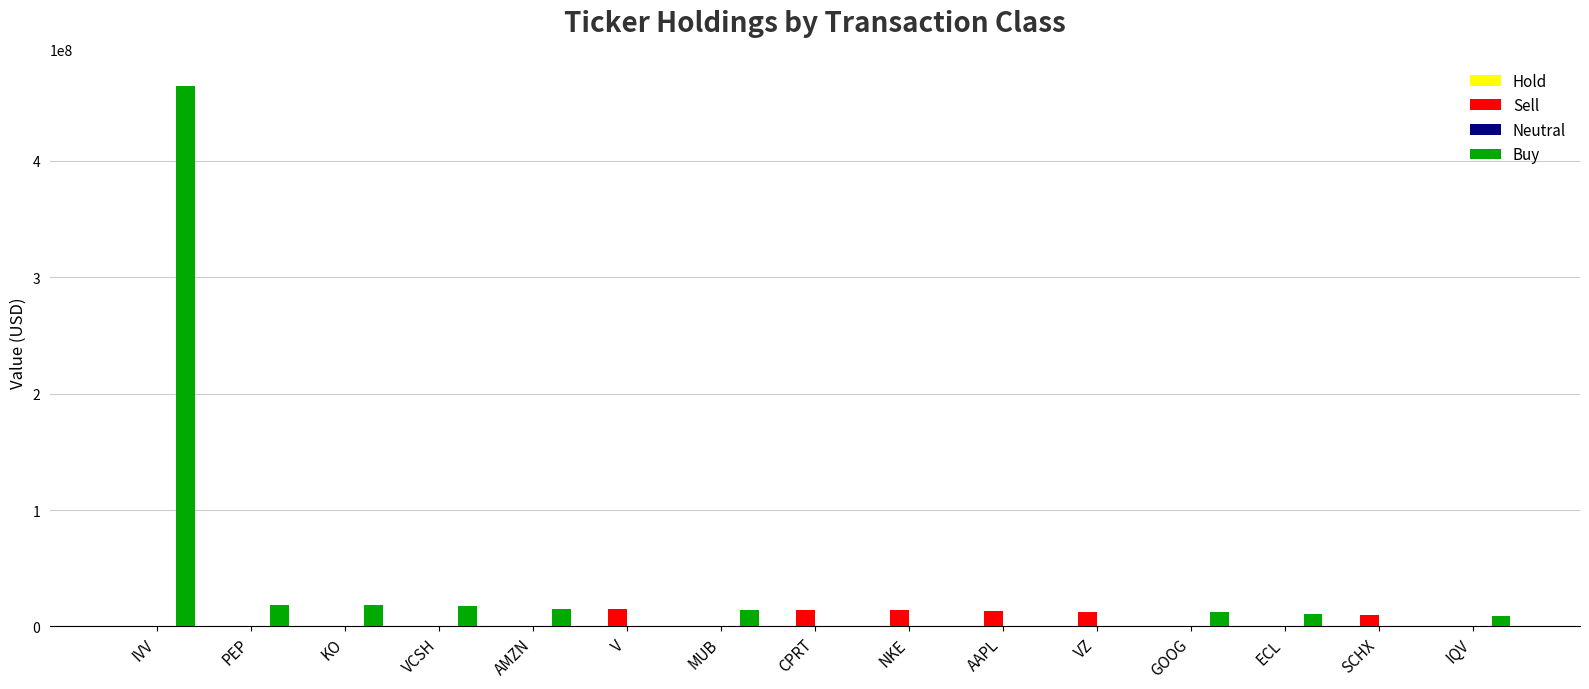

What is the approximate value of Buy at VCSH?

17511000